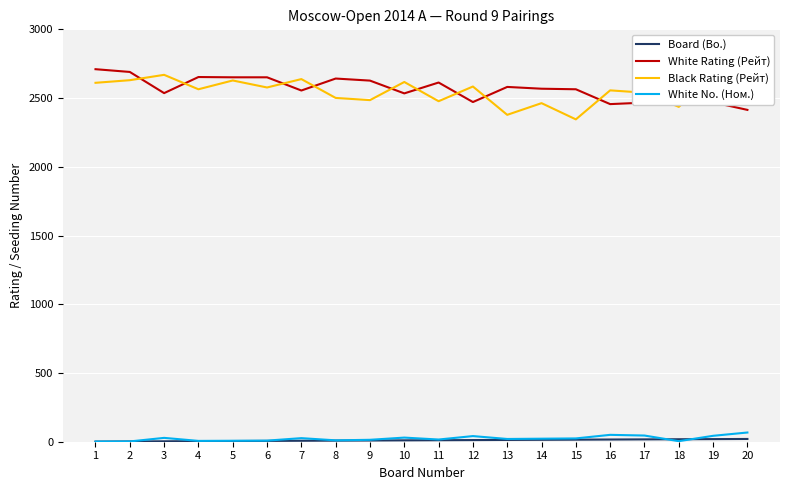

What is the minimum value for Black Rating (Рейт)?

2345